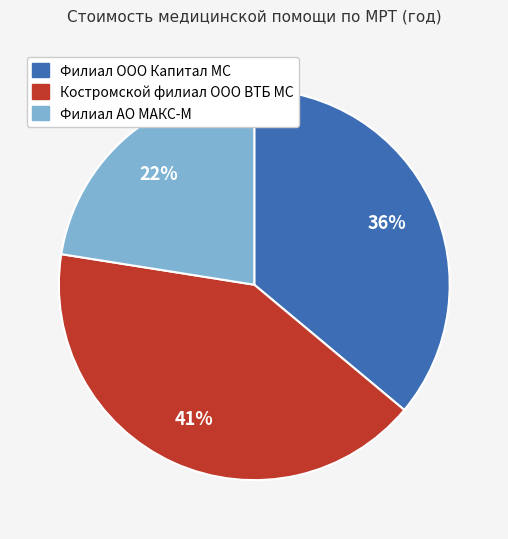

What percentage is the Филиал ООО Капитал МС slice, to the nearest percent?

36%